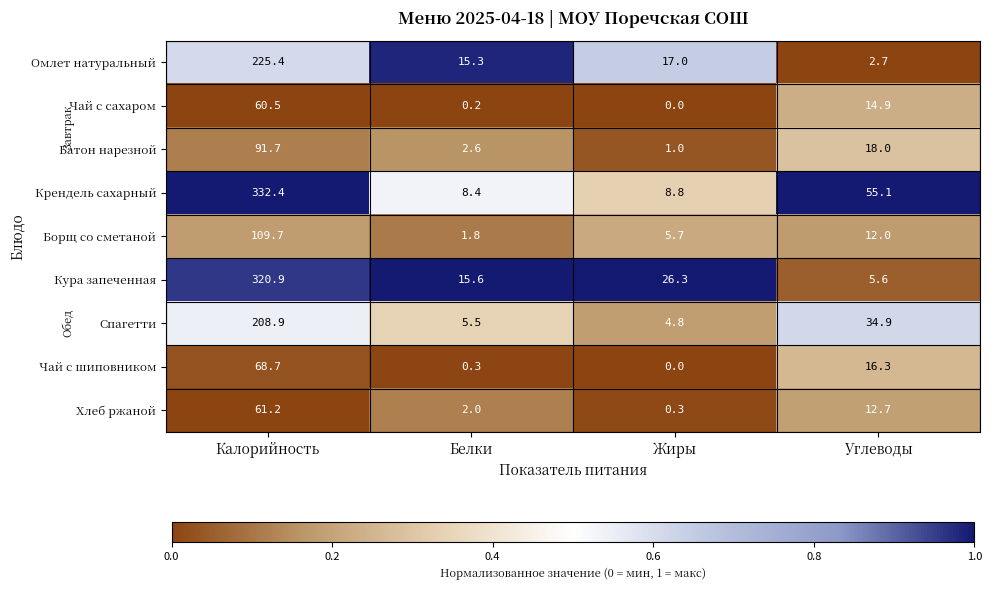

Which series has the largest total across all categories?

Крендель сахарный